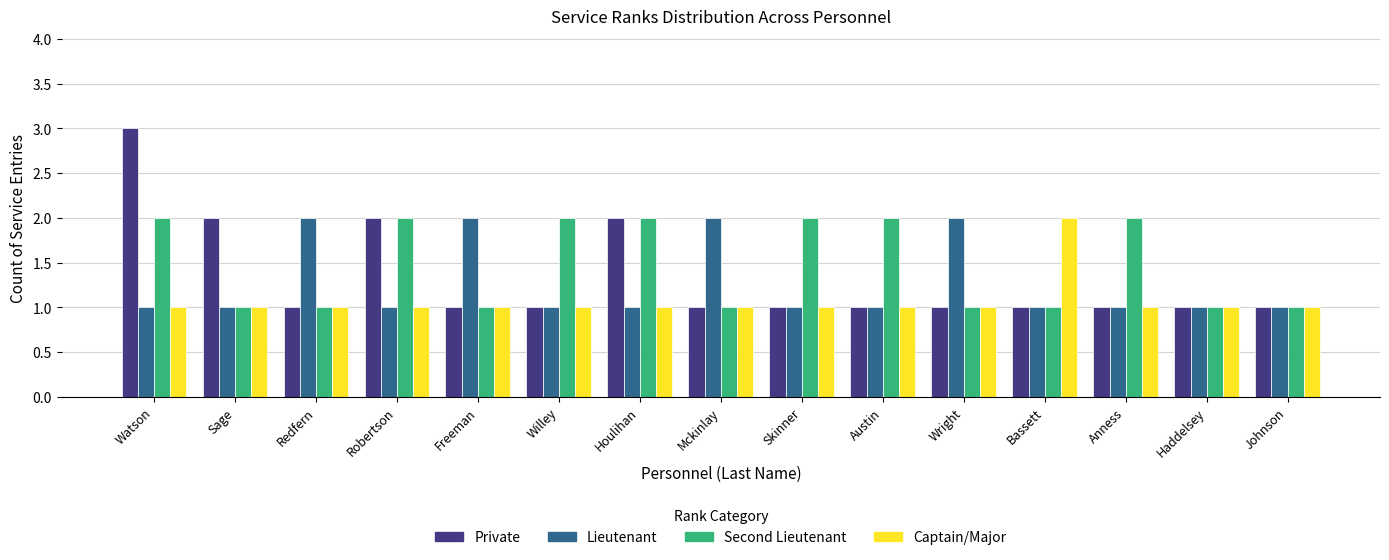

Is it true that Lieutenant equals 1 at Anness?

True